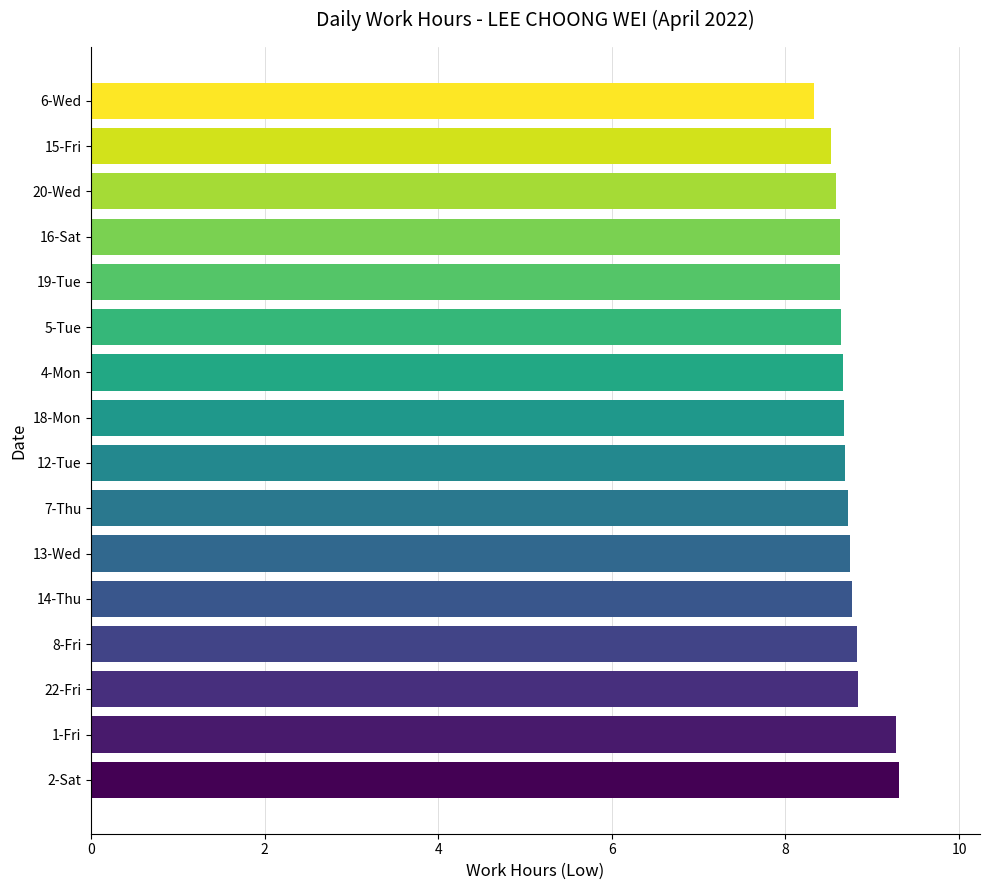

True or false: the data shows 8.6 at 20-Wed.

True